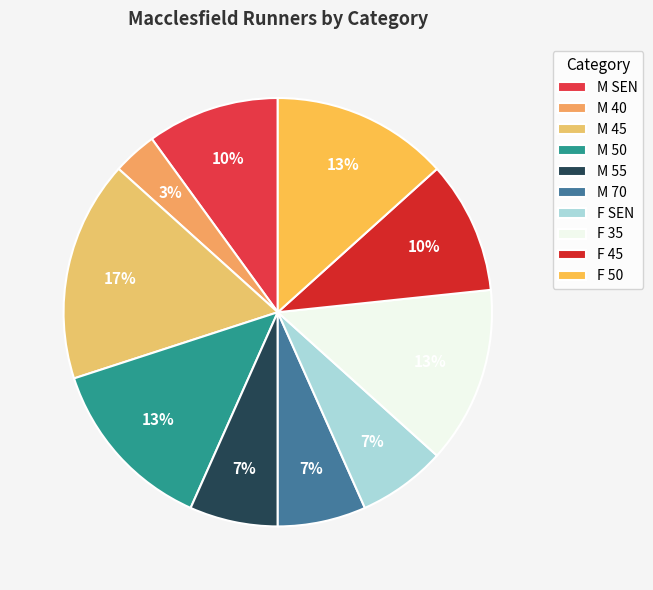

True or false: F 35 accounts for 13% of the total.

True